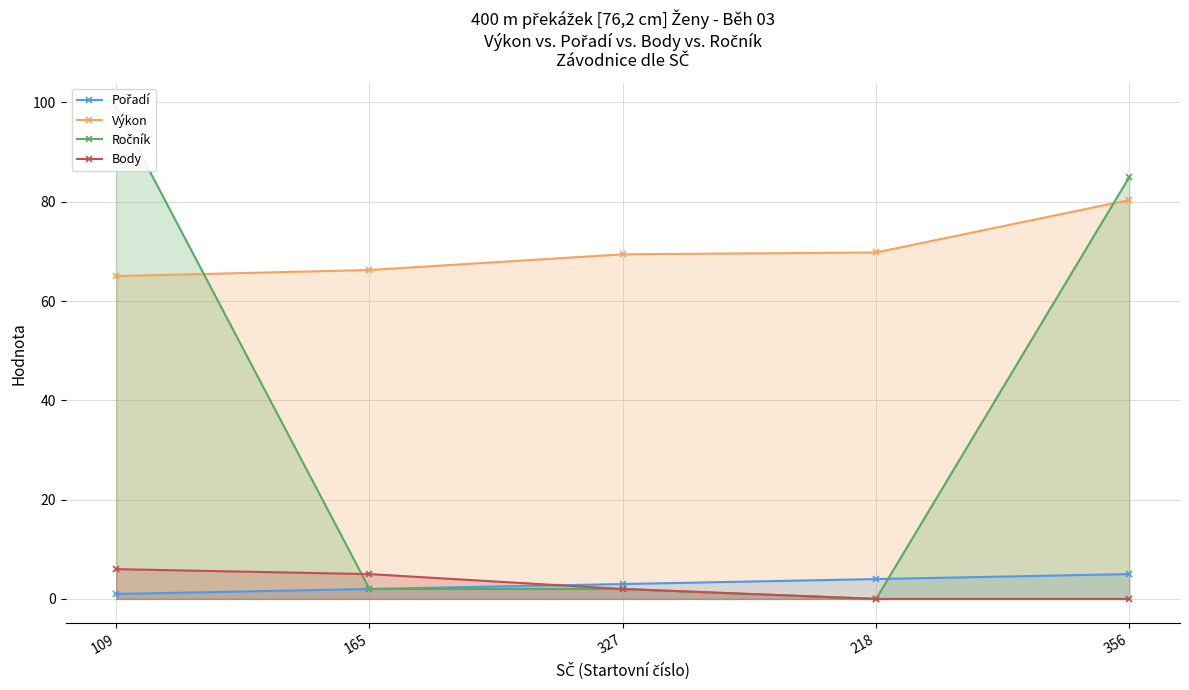

At which category is the sum across all series the highest?

109